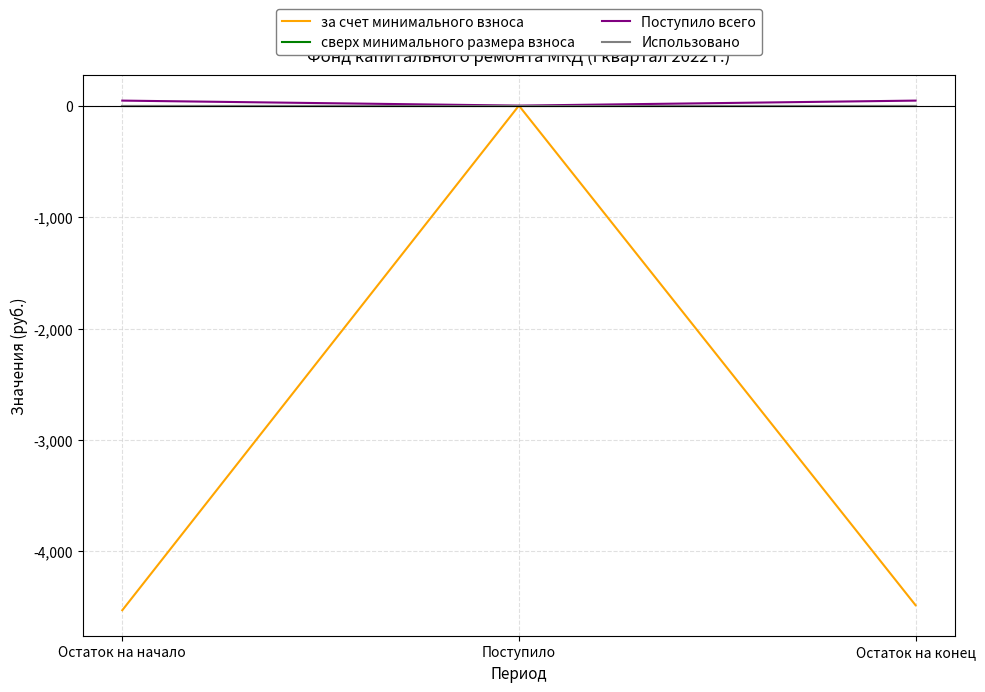

At which category is the sum across all series the highest?

Поступило